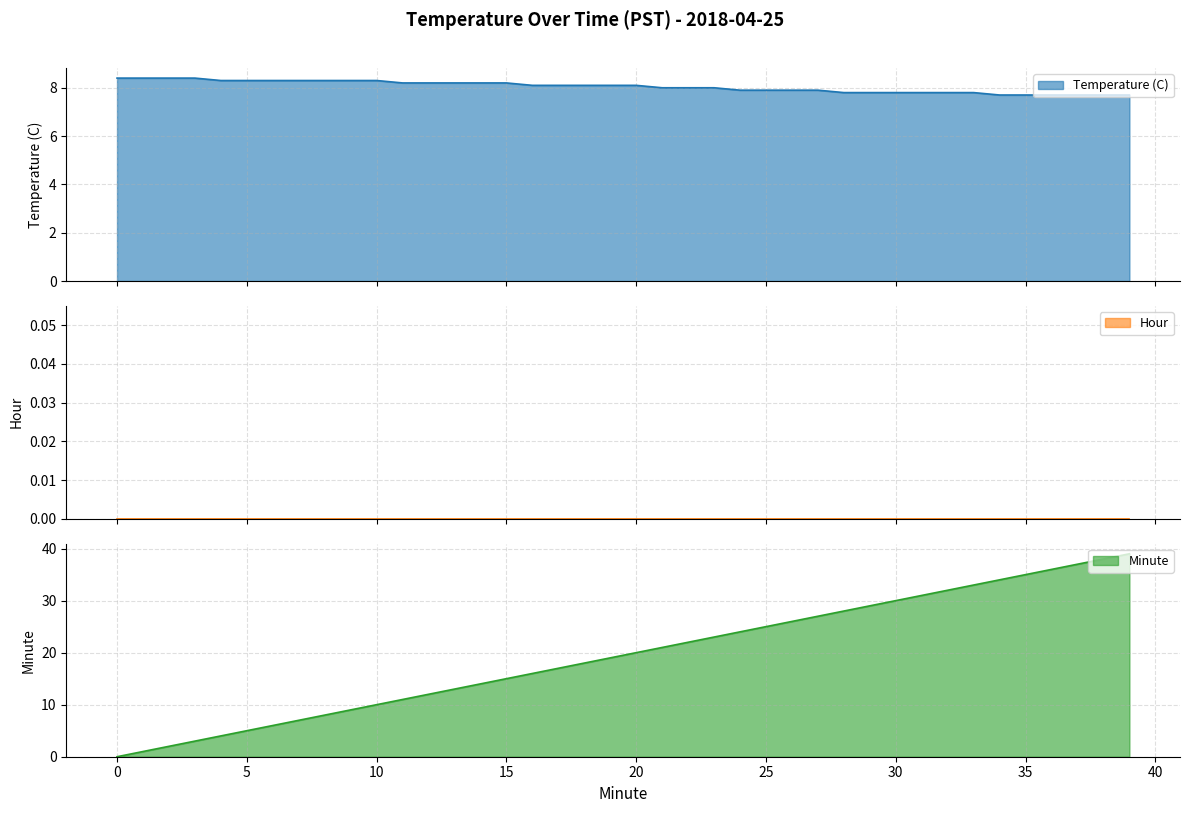

What is the difference between the Temperature (C) values at 3 and 20?

0.3